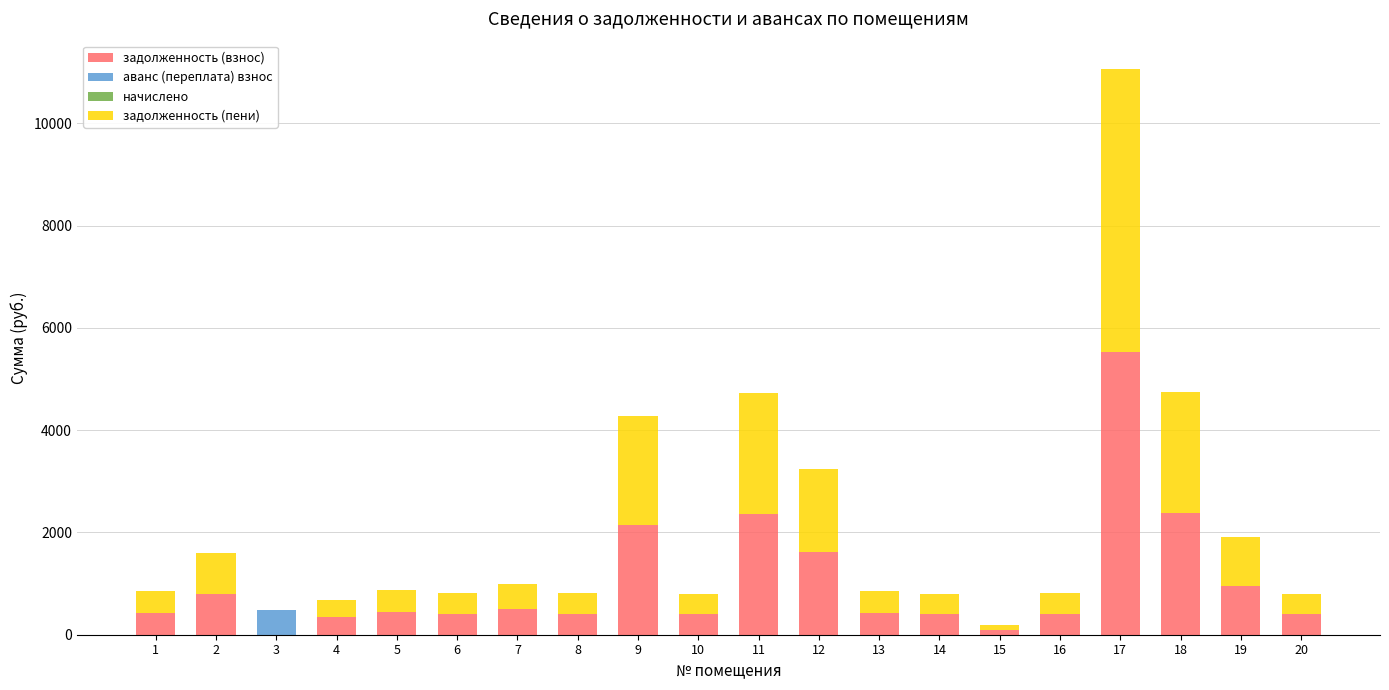

What is the highest value of the задолженность (взнос) series?

5533.1